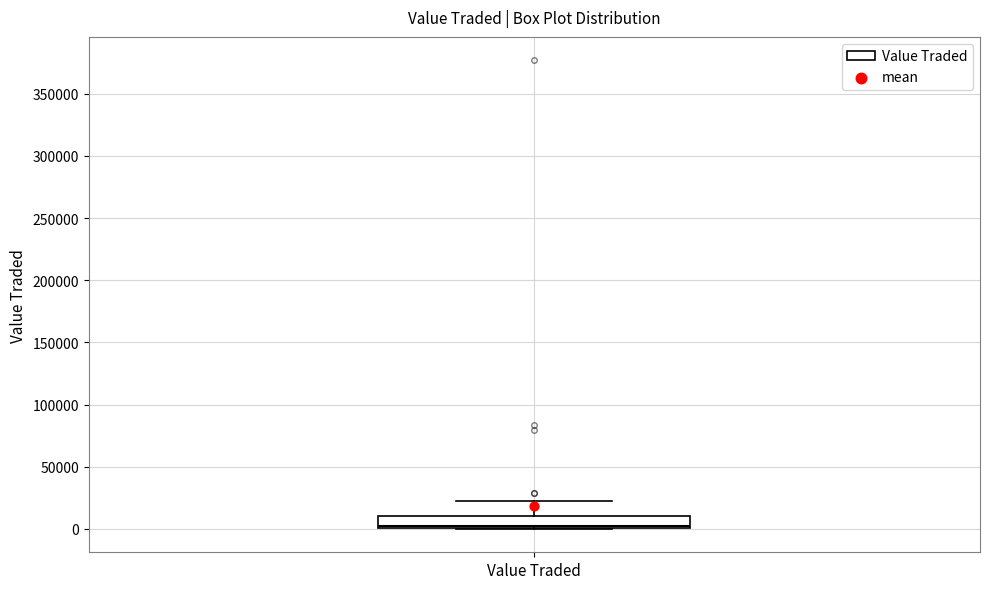

Read this box plot against the y-axis: the position of the median line, the range covered by the box, and the ends of both whiskers. The values are not printed on the chart, so give them approximately, as read against the axis.

median 5000, box 0 to 10000, whiskers 0 to 20000